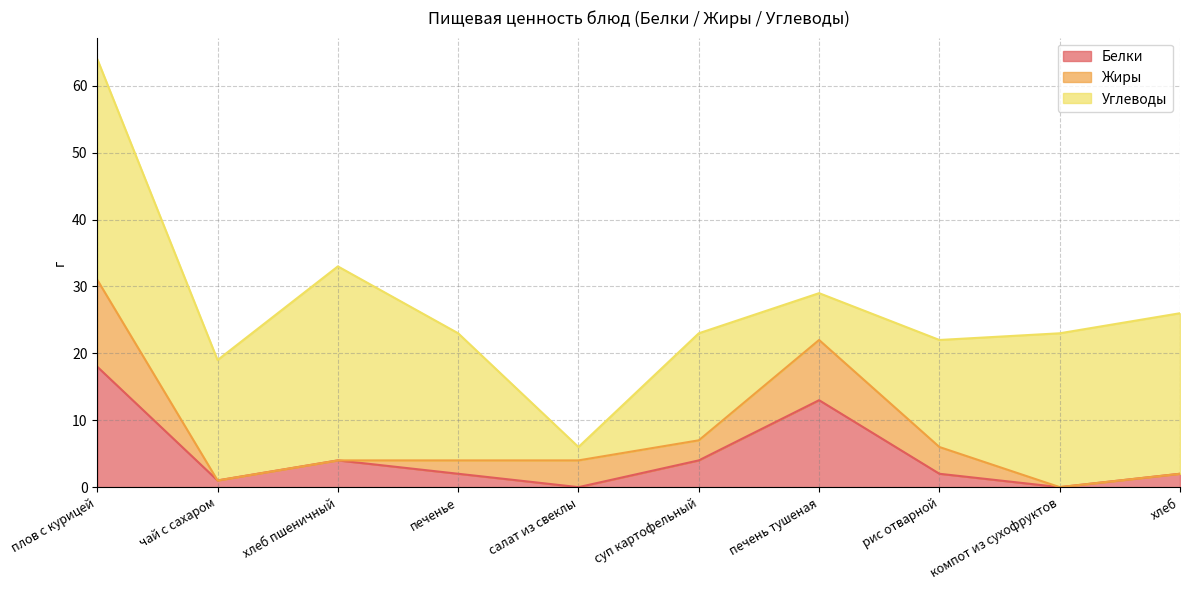

Which series has the largest range (max minus min)?

Углеводы